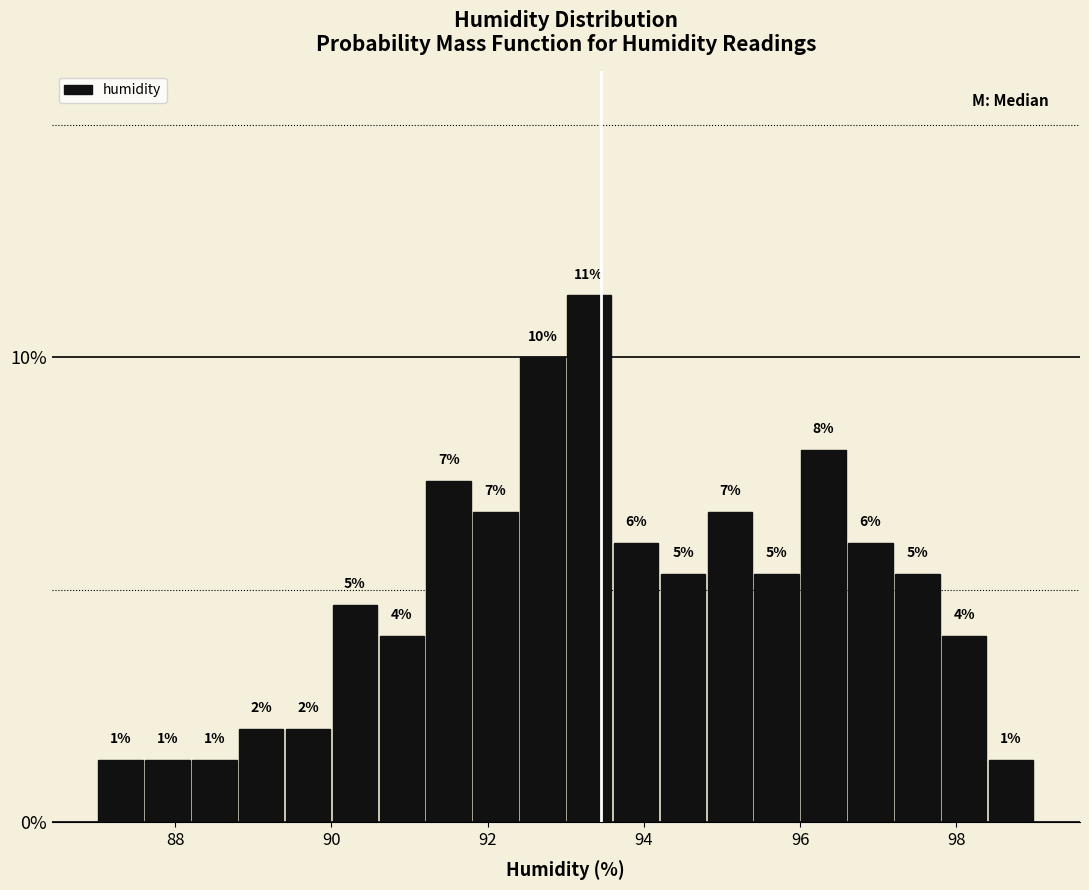

Read against the x-axis, roughly where is the centre of the tallest bar?

93.4